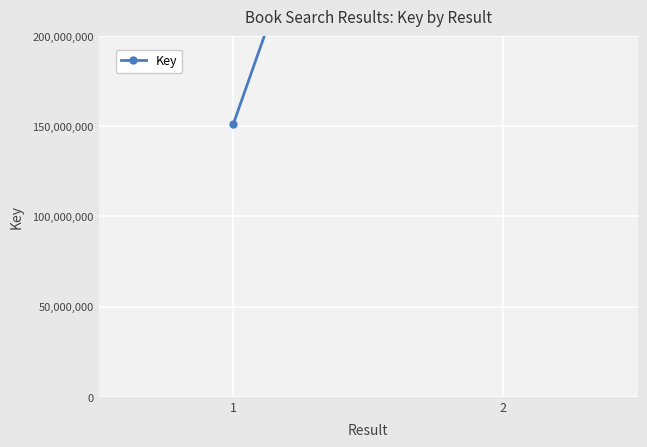

Approximately how many times larger is the value at 1 compared to 2?

0.3